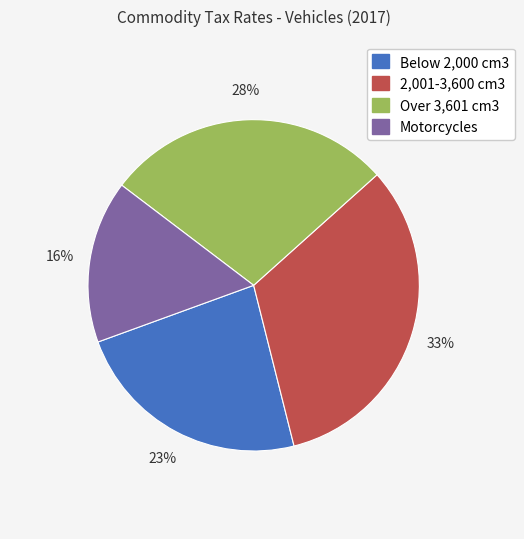

To the nearest percent, what percentage of the pie is Over 3,601 cm3?

28%